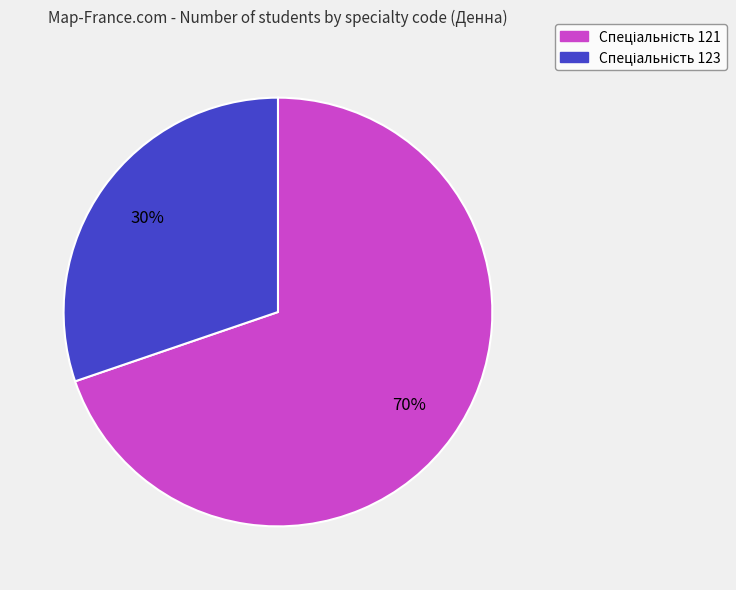

To the nearest percent, what is the average slice percentage?

50%